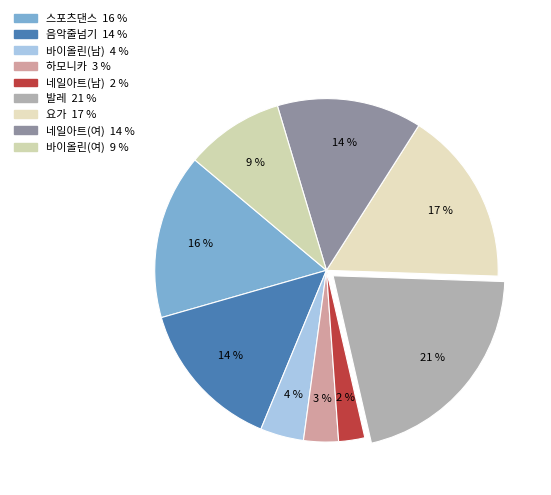

What percentage is the 네일아트(남) slice, to the nearest percent?

2%